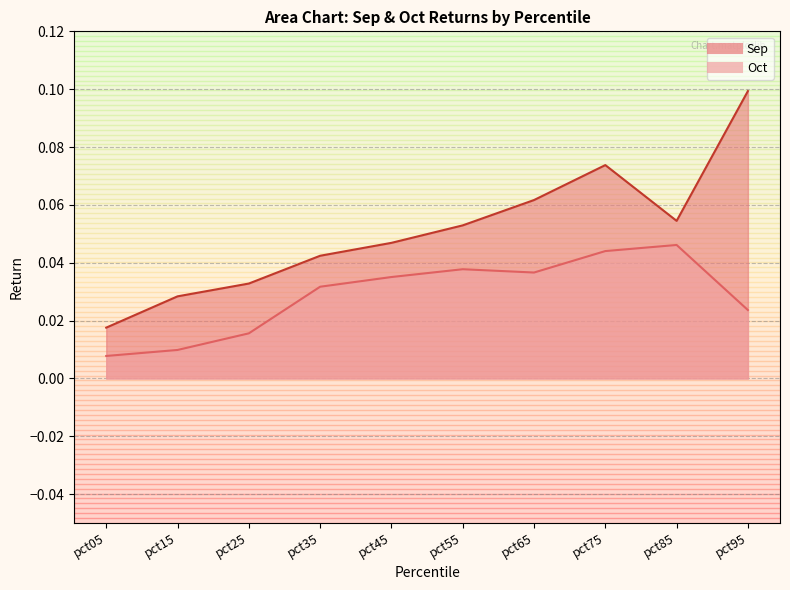

Where is Oct nearest to the value 0?

pct05